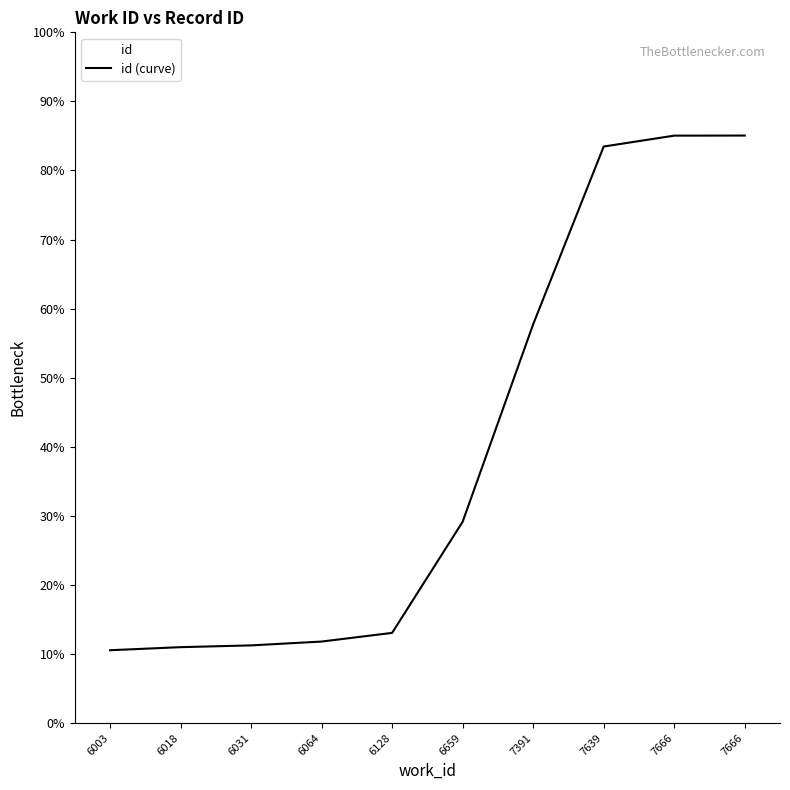

The chart shows a value of 4.2 at 6003. True or false?

False